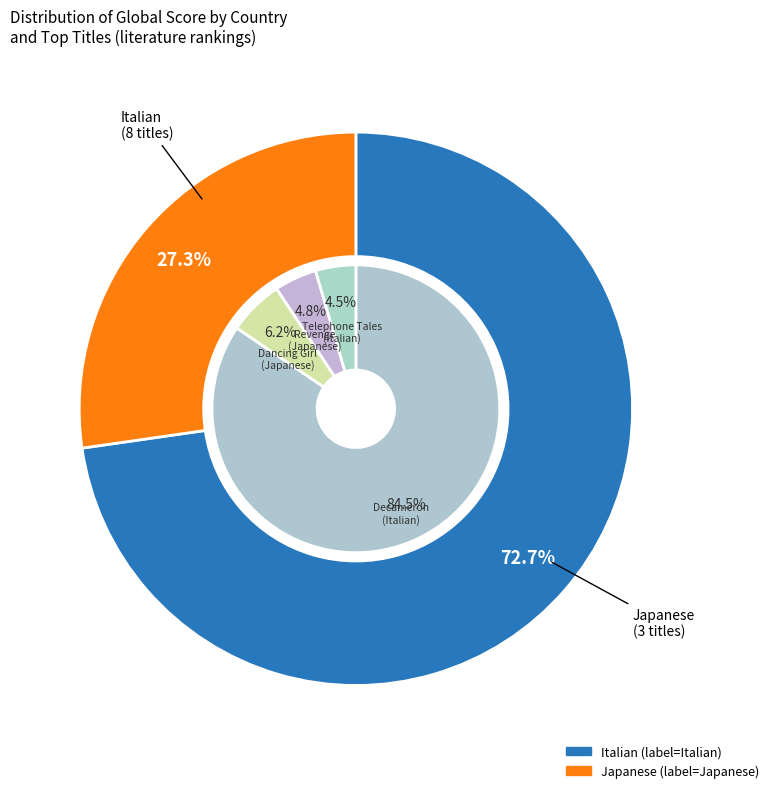

Does Revenge: Eleven Dark Tales account for over 50% of the chart?

No